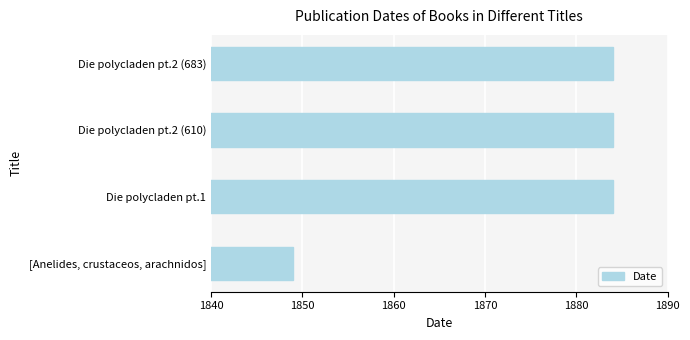

What is the ratio of the value at Die polycladen pt.1 to the value at [Anelides, crustaceos, arachnidos]?

1.0